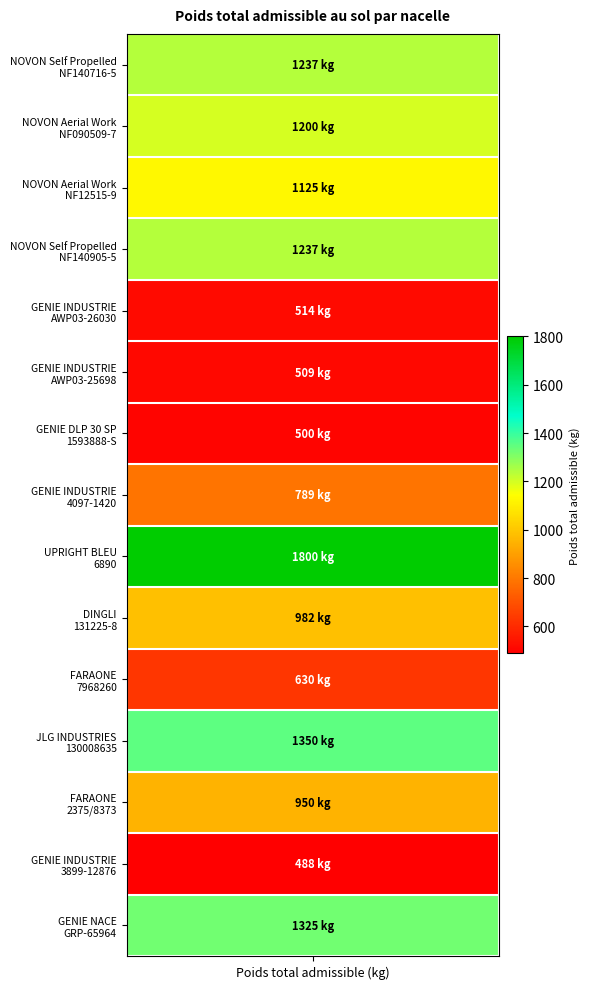

What is the smallest value displayed?

488